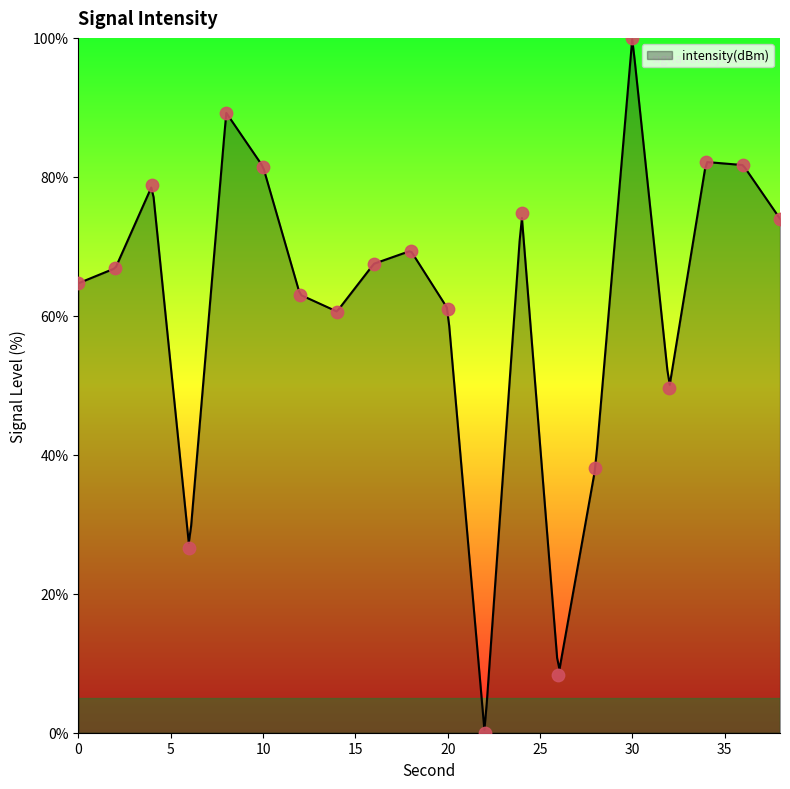

Between 38 and 0, which is larger?

38